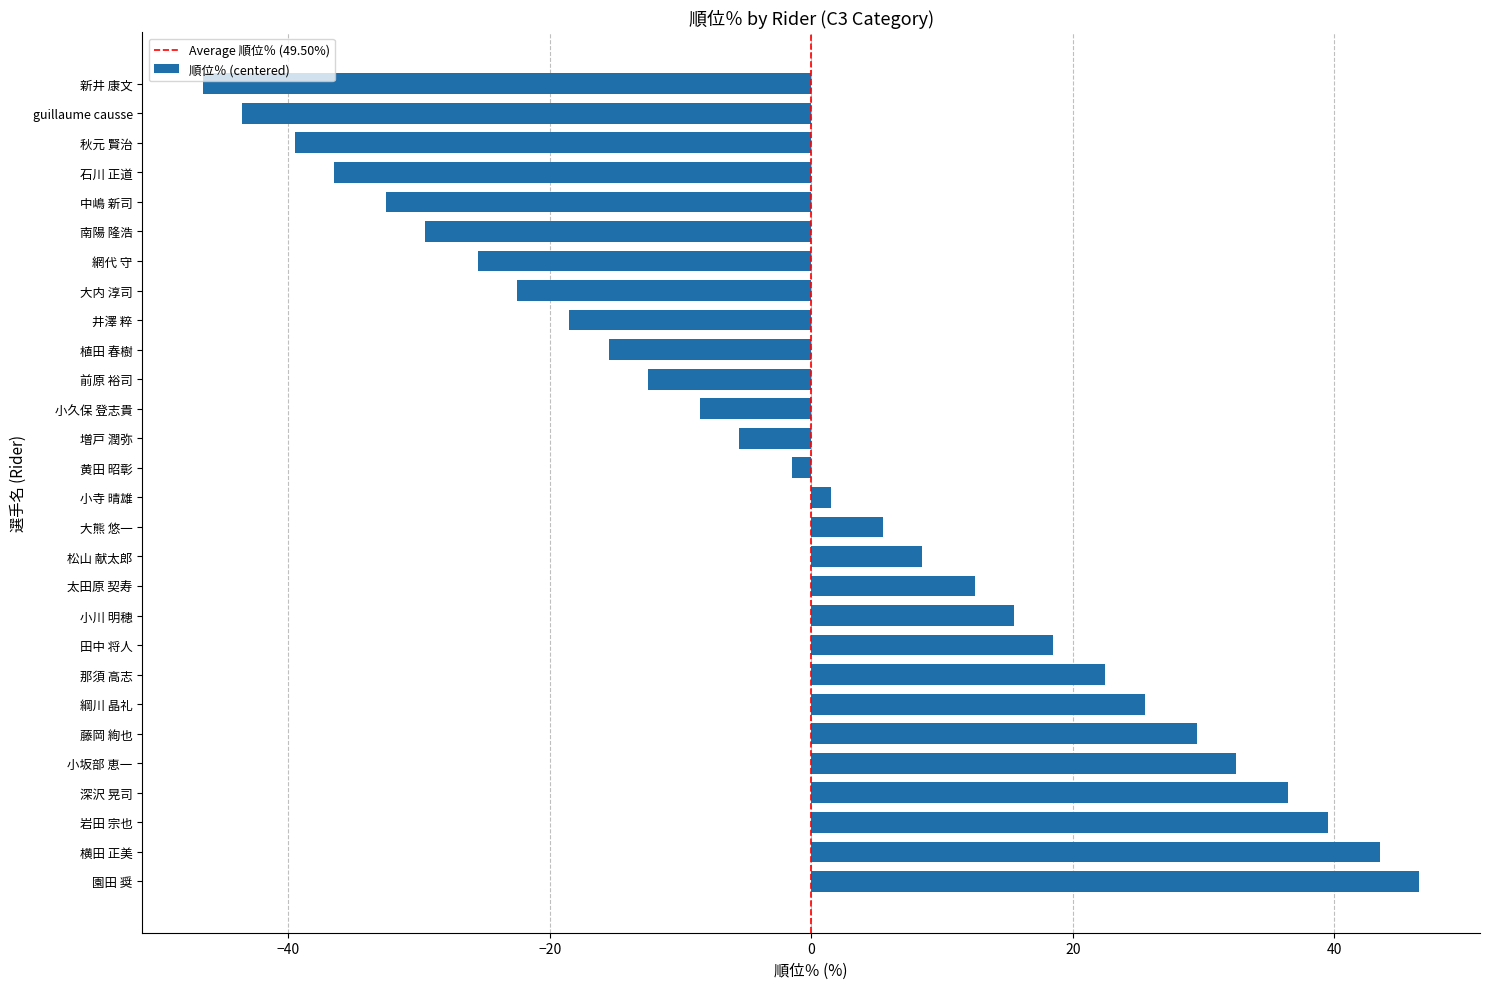

The value at 那須 高志 is -6.9. True or false?

False